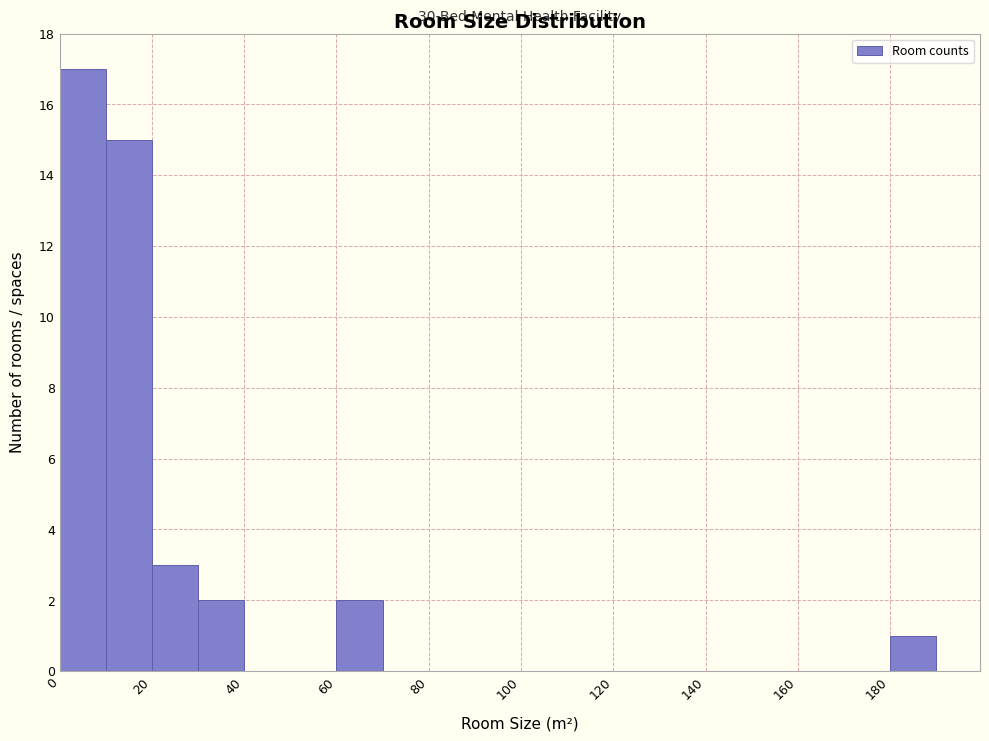

Over which range of the x-axis is the bar tallest?

0 to 10